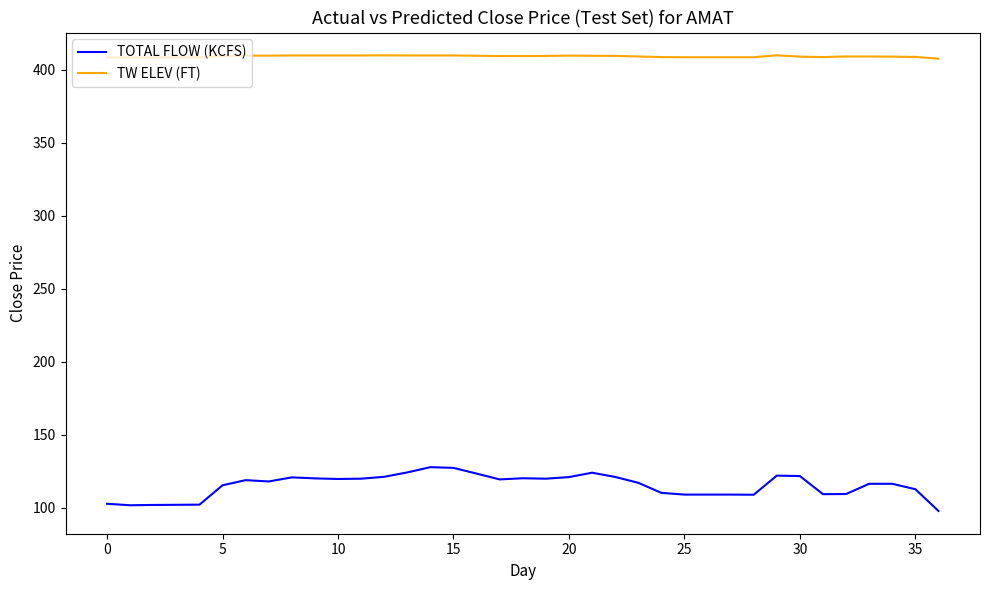

What is the highest value of the TW ELEV (FT) series?

410.0